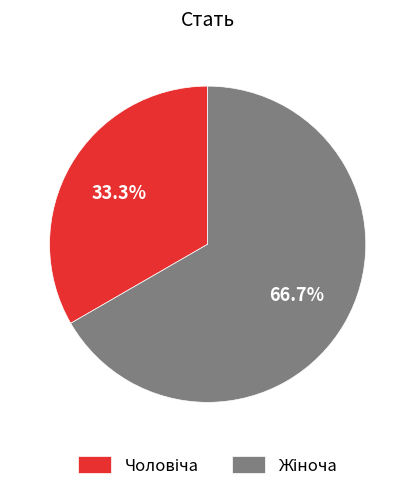

Does any single category account for the majority?

Yes